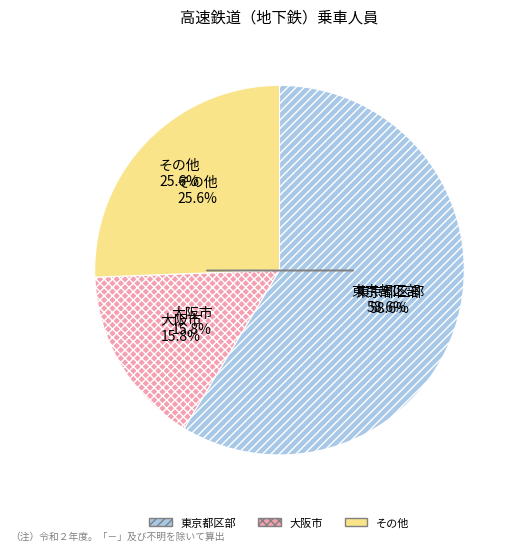

The 仙台市 slice represents 1% of the pie. True or false?

False